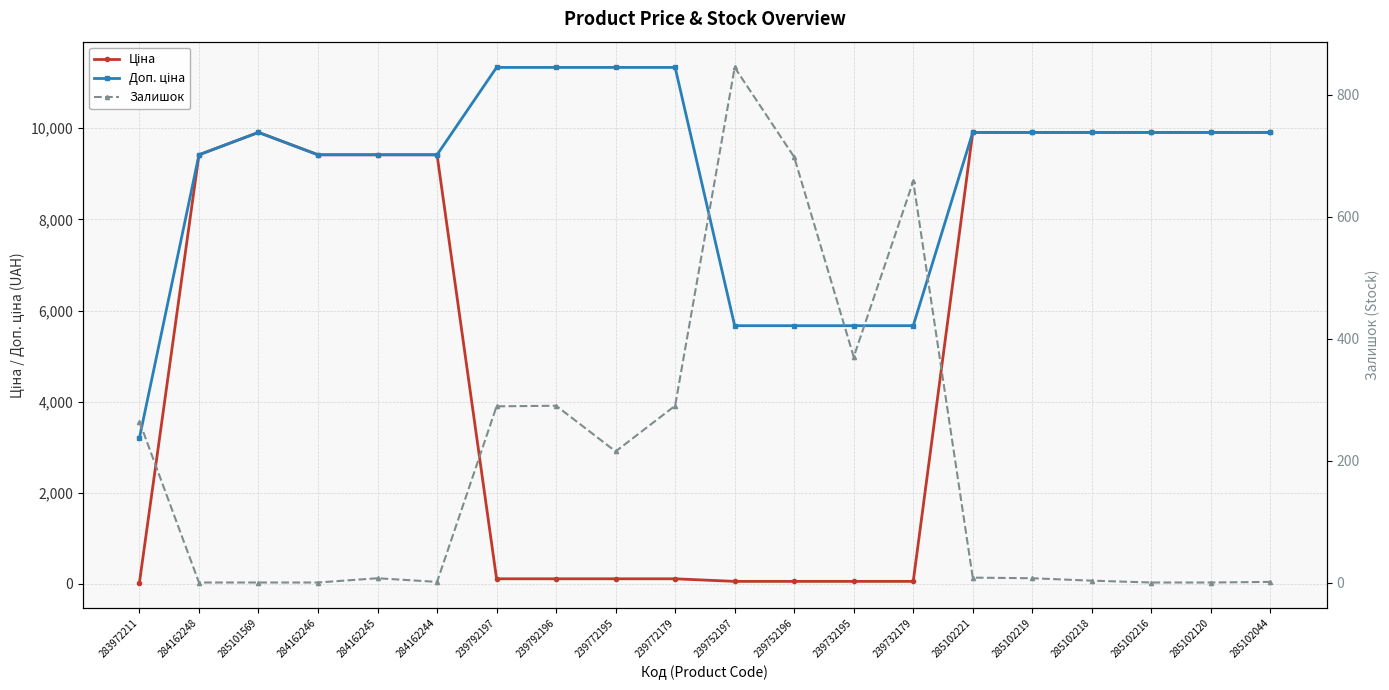

What is the total value across all series at 239792197?

11736.3